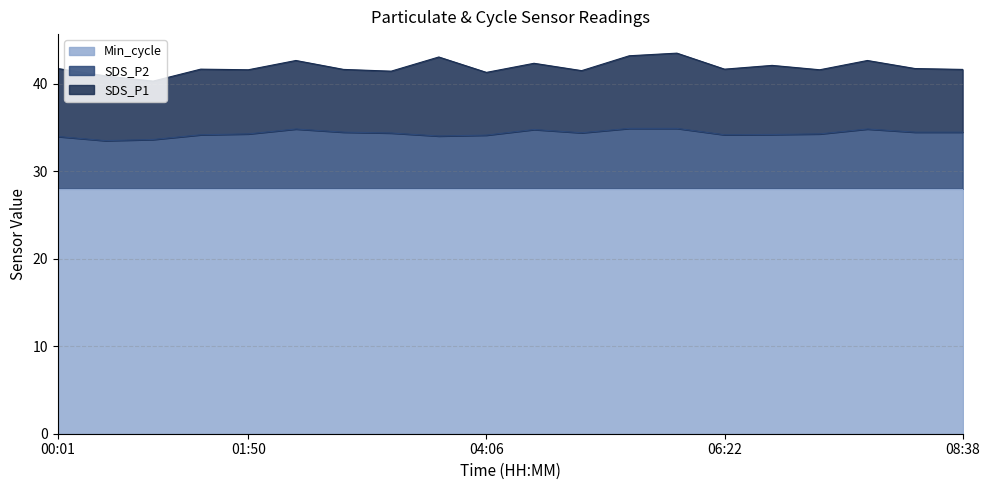

True or false: SDS_P1 and SDS_P2 cross at least once.

False